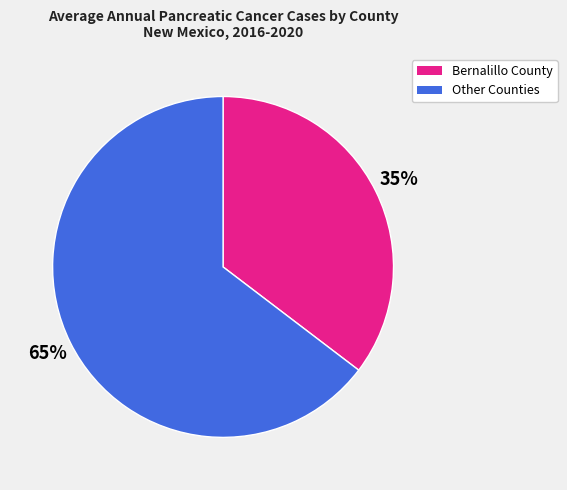

To the nearest percent, what is the average slice percentage?

50%